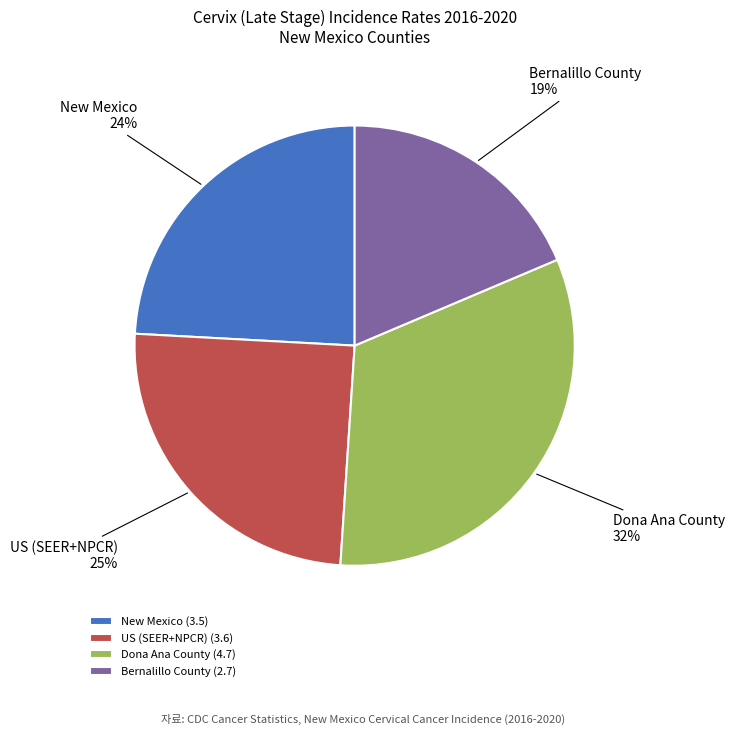

True or false: US (SEER+NPCR) accounts for 14% of the total.

False